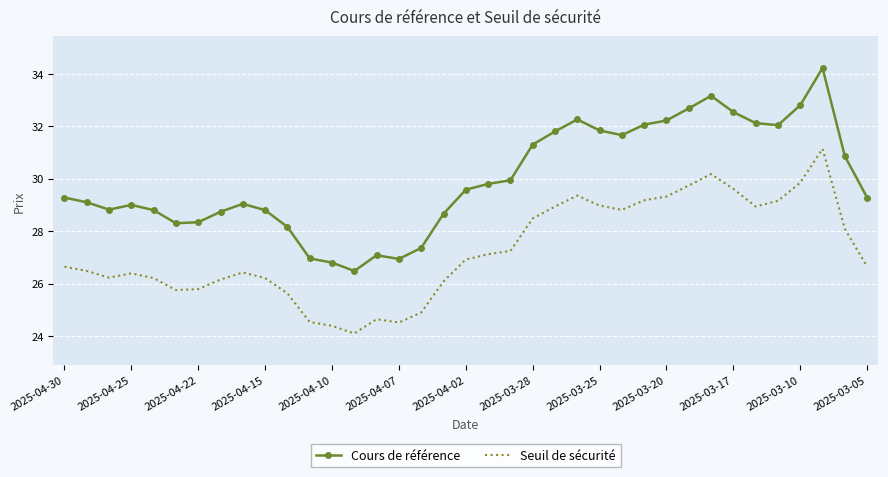

What is the greatest value displayed?

34.2